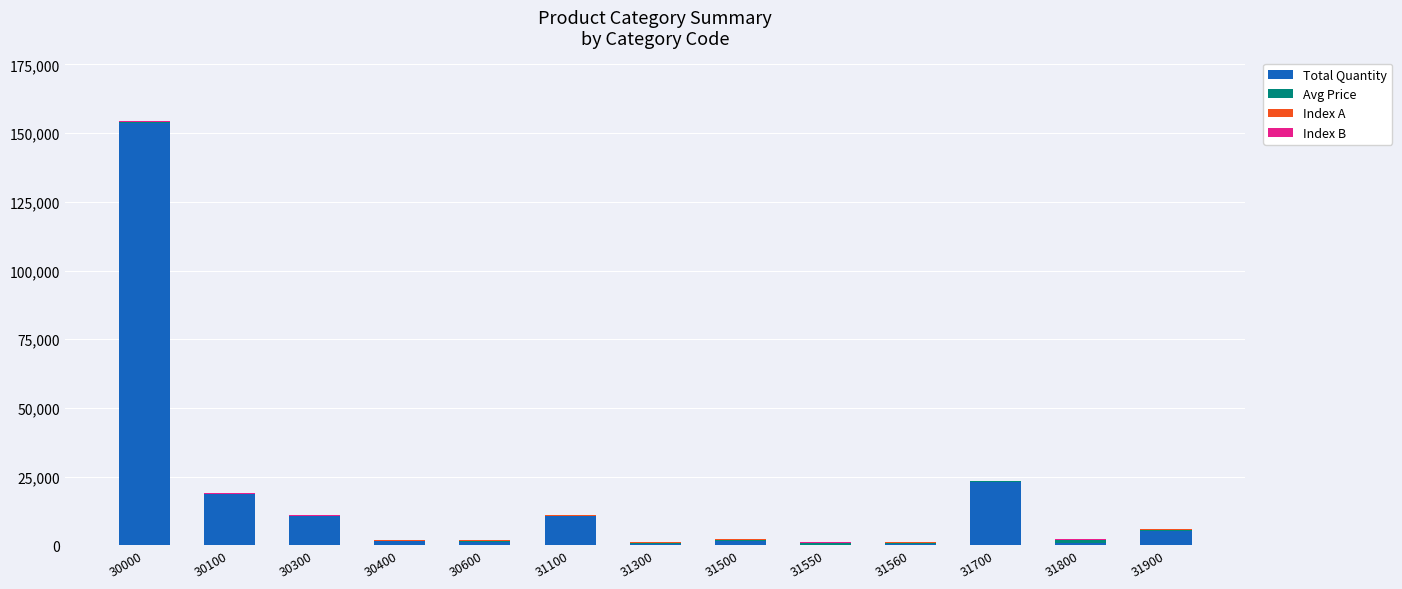

What is the sum of all Total Quantity values?

228229.0